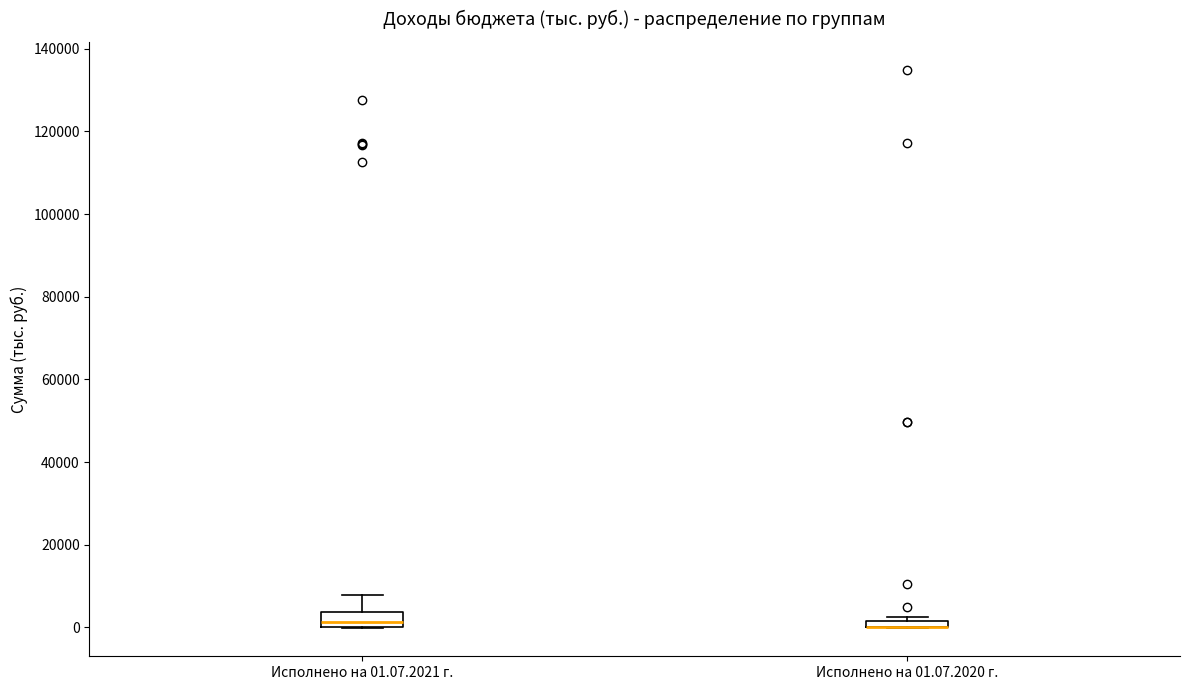

Where is the lower edge of the box for Исполнено на 01.07.2020 г. on the y-axis? The values are not printed on the chart, so give them approximately, as read against the axis.

0